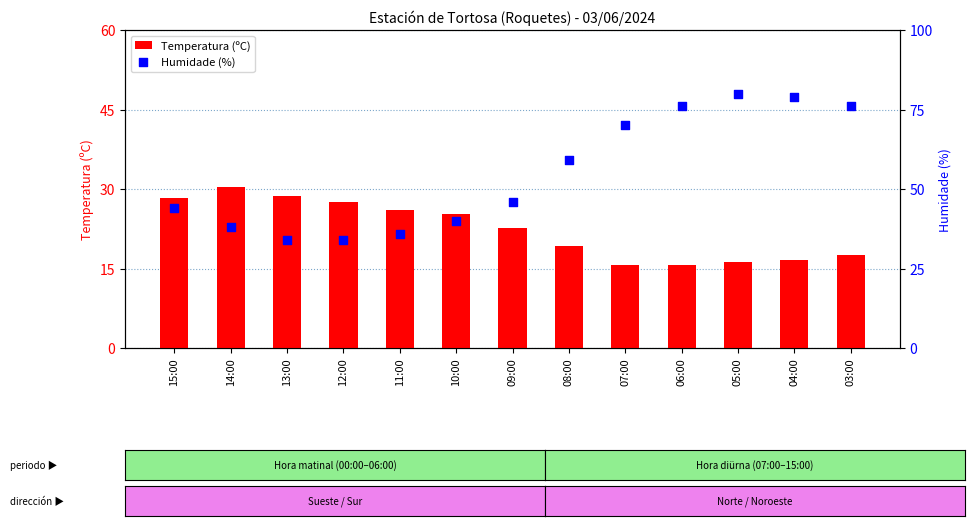

Which series reaches the maximum Y coordinate?

Humidade (%)